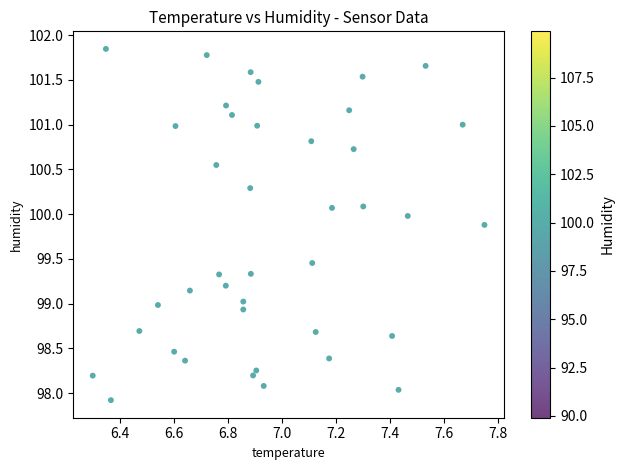

What is the range of X values (max minus min)?

1.5